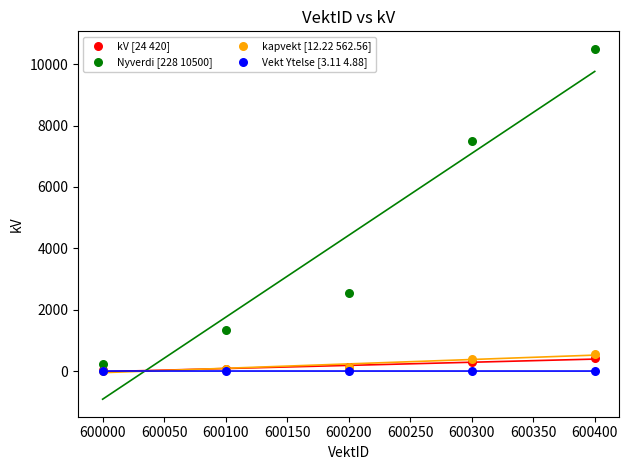

Which series contains the highest Y value?

Nyverdi [228 10500]